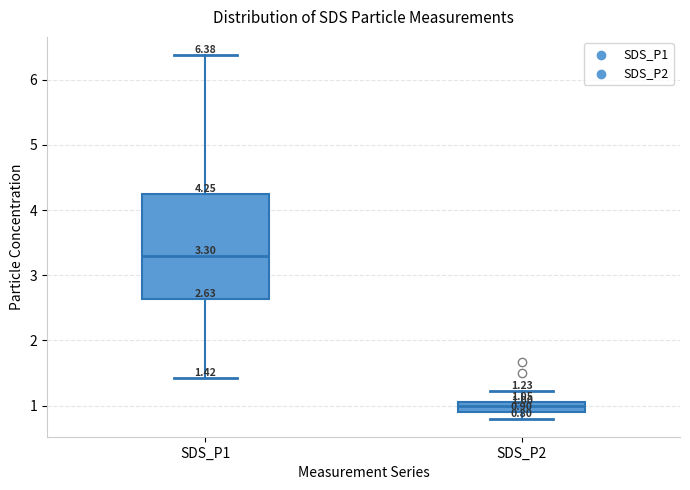

Comparing the boxes themselves (not the whiskers), which one is the tallest?

SDS_P1